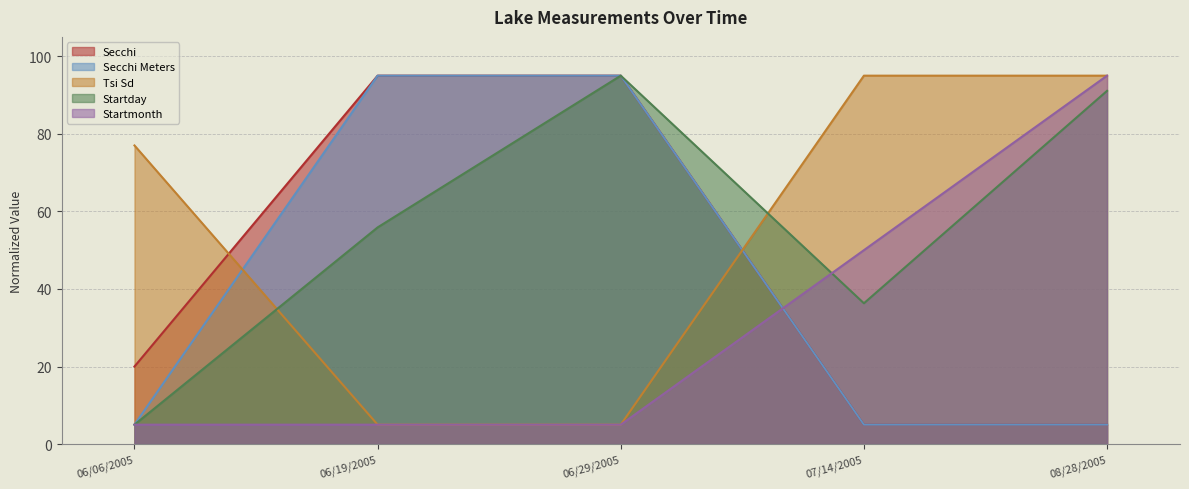

Which label corresponds to the smallest value in the chart?

07/14/2005